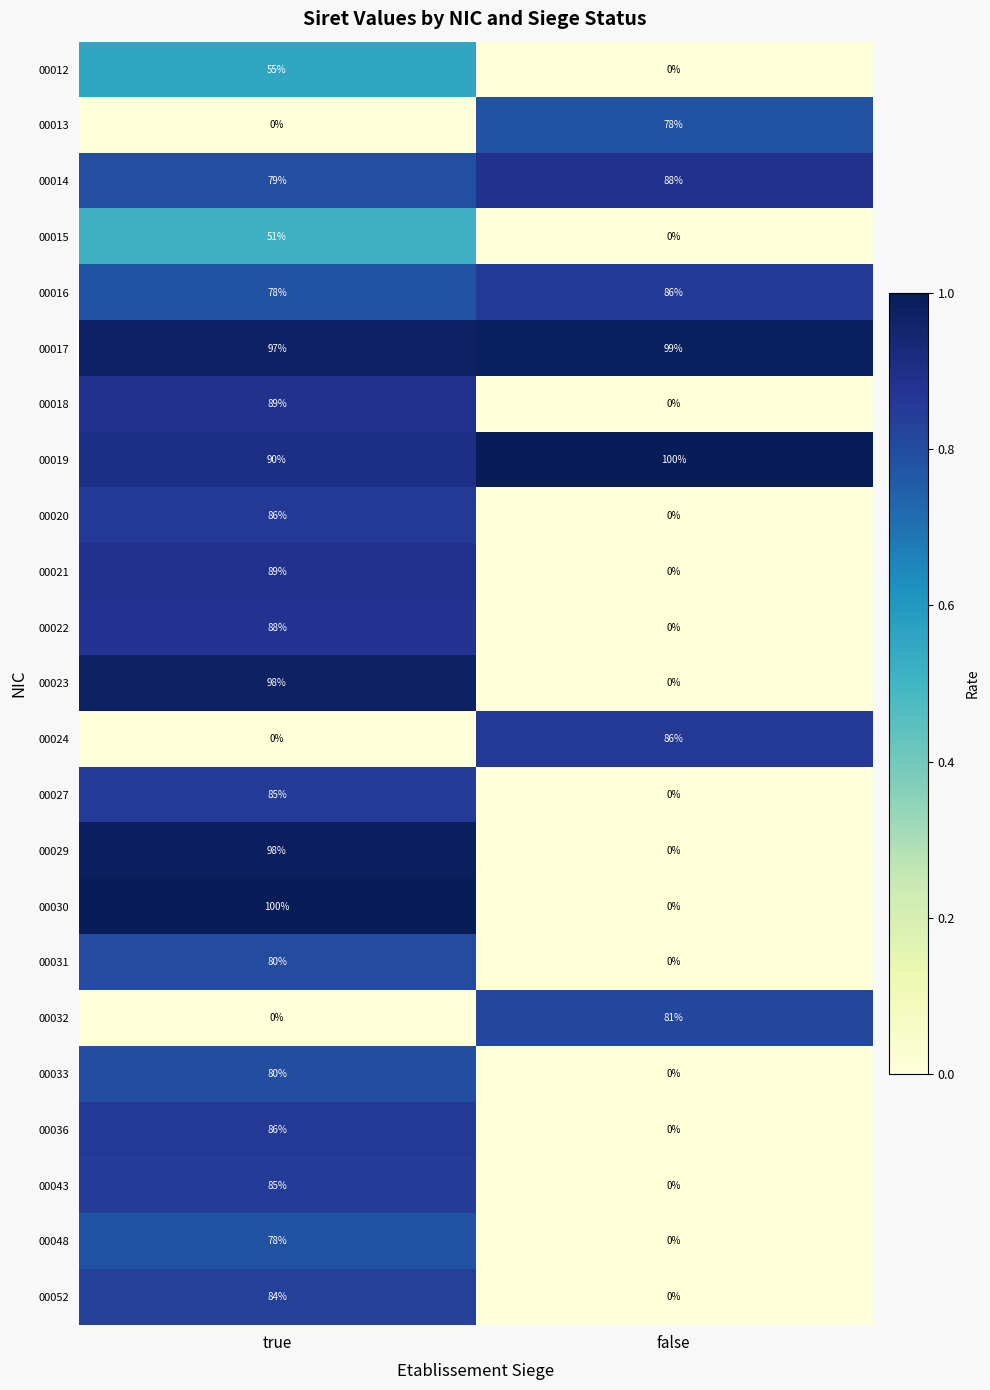

What is the spread (max minus min) of values at true?

100